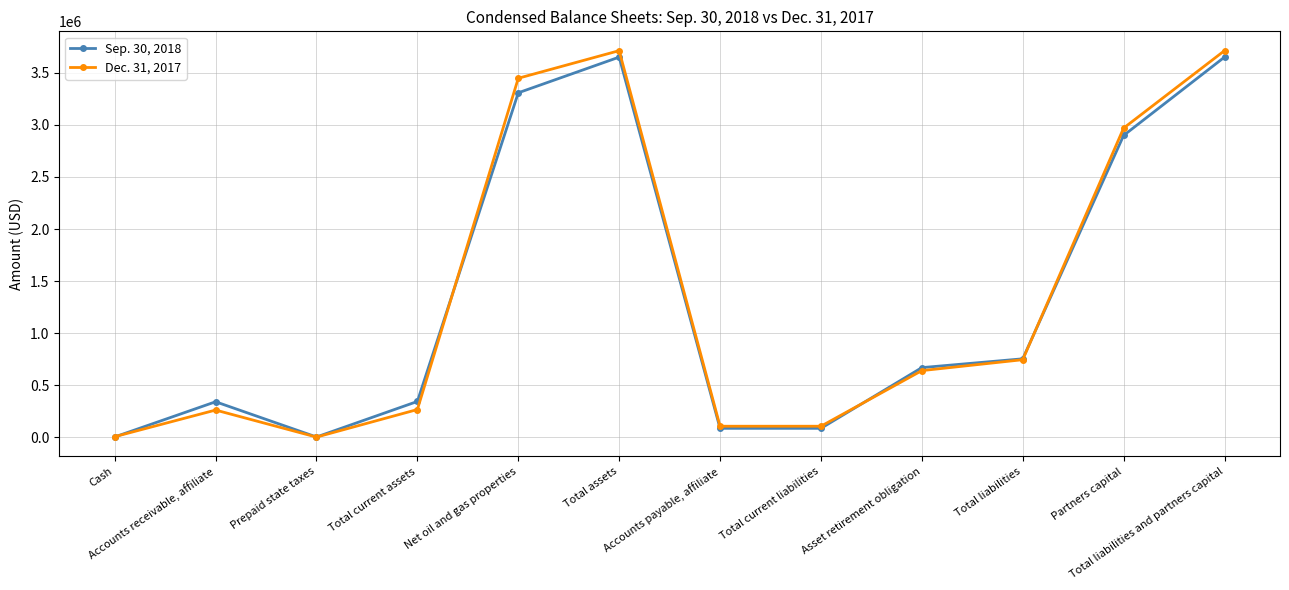

What is the label of the 10th point from the left?

Total liabilities